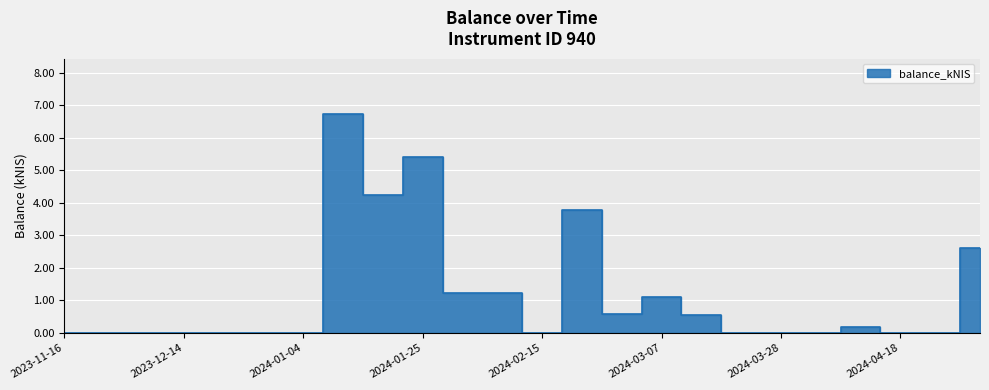

Approximately how many times larger is the value at 2024-02-08 compared to 2024-05-02?

0.5